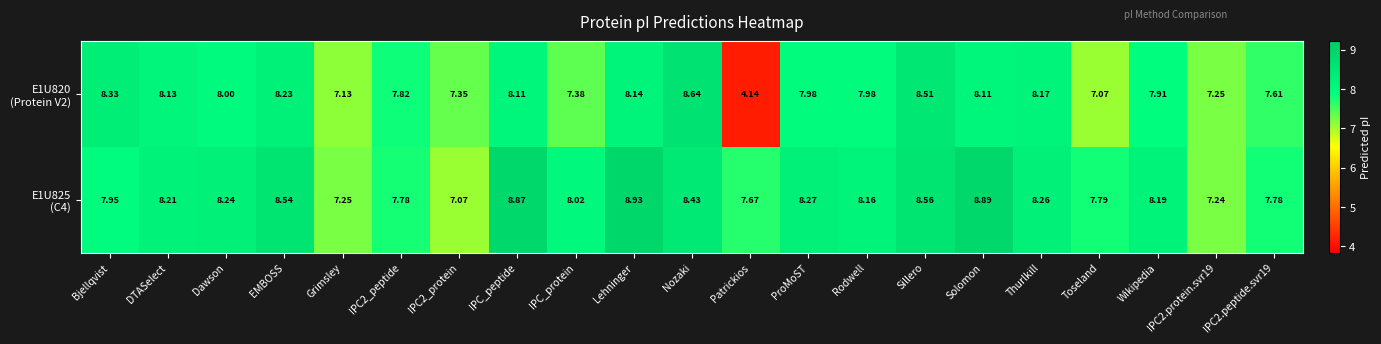

Which label corresponds to the smallest value in the chart?

Patrickios